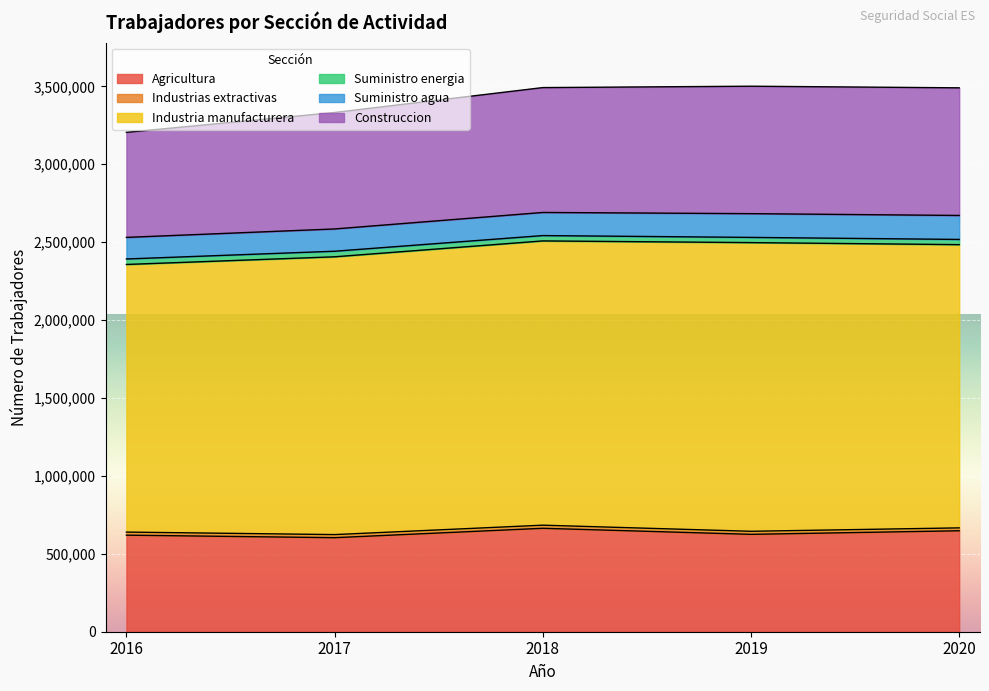

Reading left to right, extract all data points from this chart.

Agricultura: 619711	603523	663814	625025	647926
Industrias extractivas: 19768	19839	19946	19544	18541
Industria manufacturera: 1717558	1782881	1824406	1852788	1817819
Suministro energia: 35229	35736	34287	33398	33391
Suministro agua: 138558	142989	148356	152402	153886
Construccion: 674138	747407	801448	817866	819140